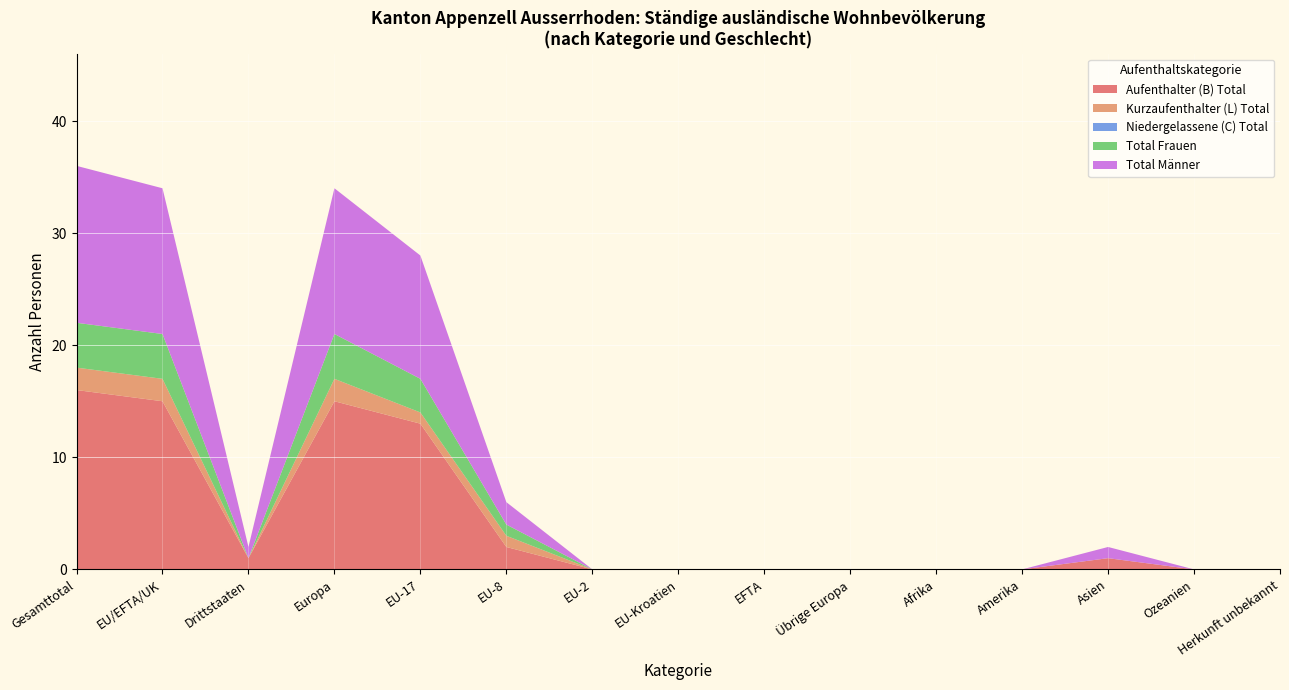

Where is Aufenthalter (B) Total nearest to the value 8?

EU-17